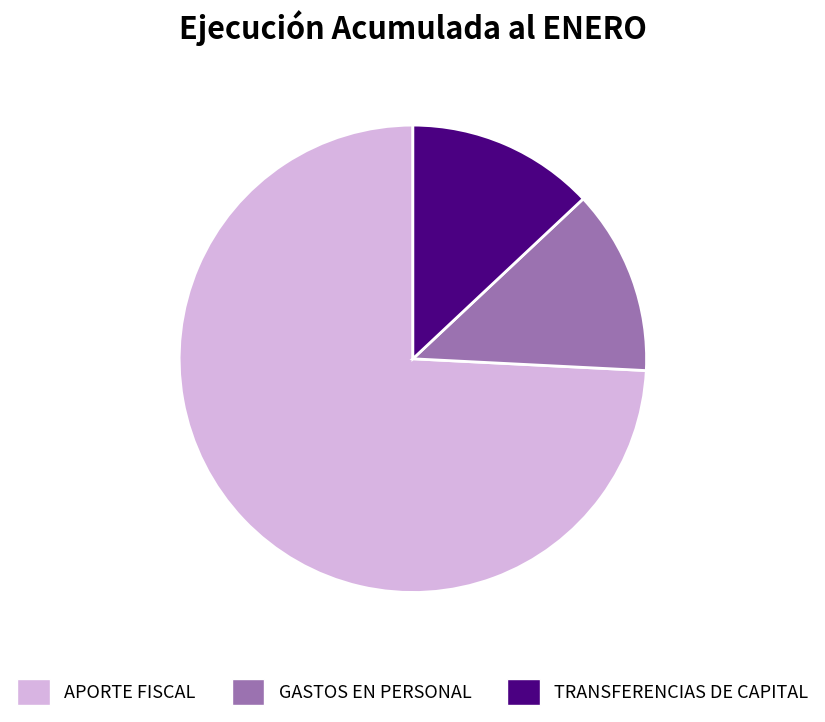

The TRANSFERENCIAS DE CAPITAL slice represents 1% of the pie. True or false?

False